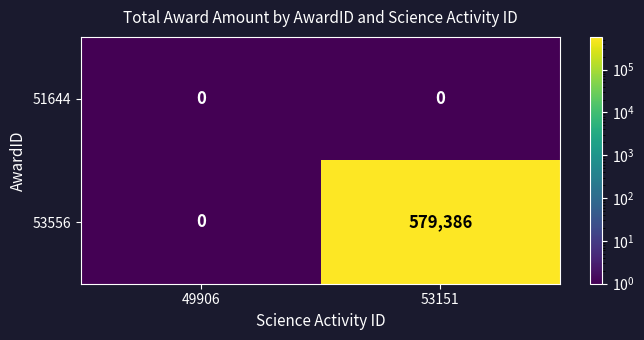

What is the sum of all 53556 values?

579386